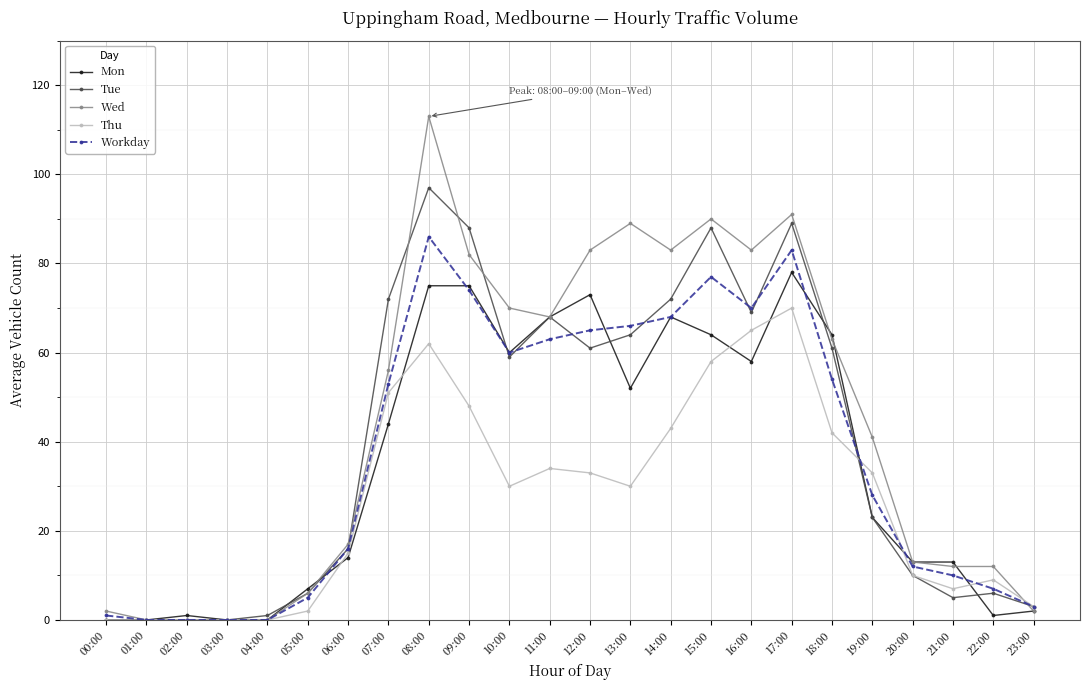

At which category is the sum across all series the highest?

08:00